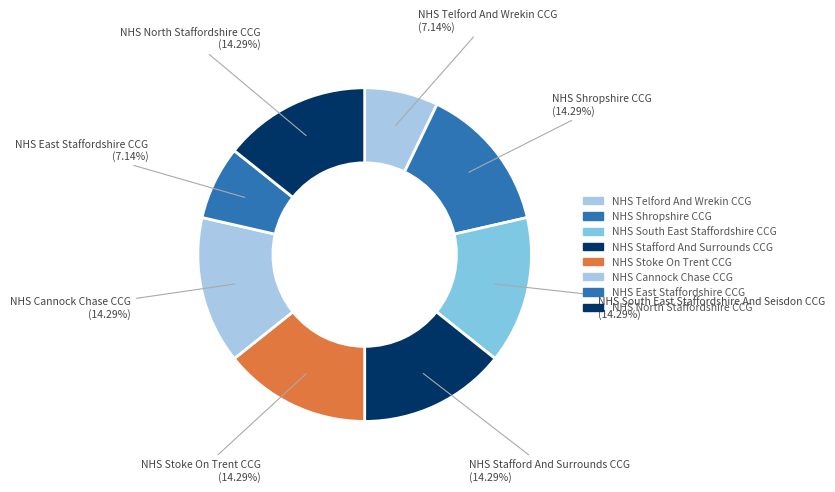

What percentage is the NHS South East Staffordshire And Seisdon CCG slice, to the nearest percent?

14%